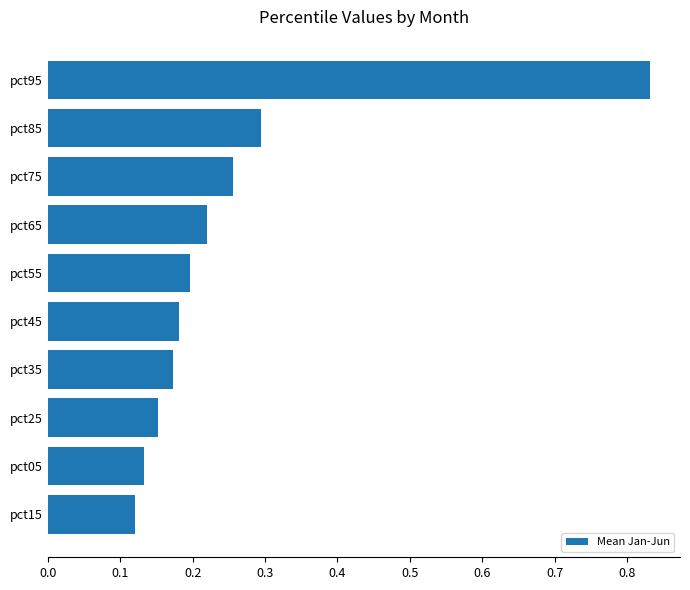

What is the change in value from pct65 to pct95?

+0.6